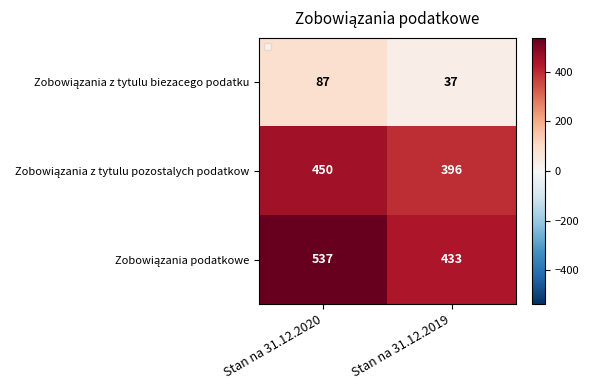

Which label corresponds to the smallest value in the chart?

Stan na 31.12.2019